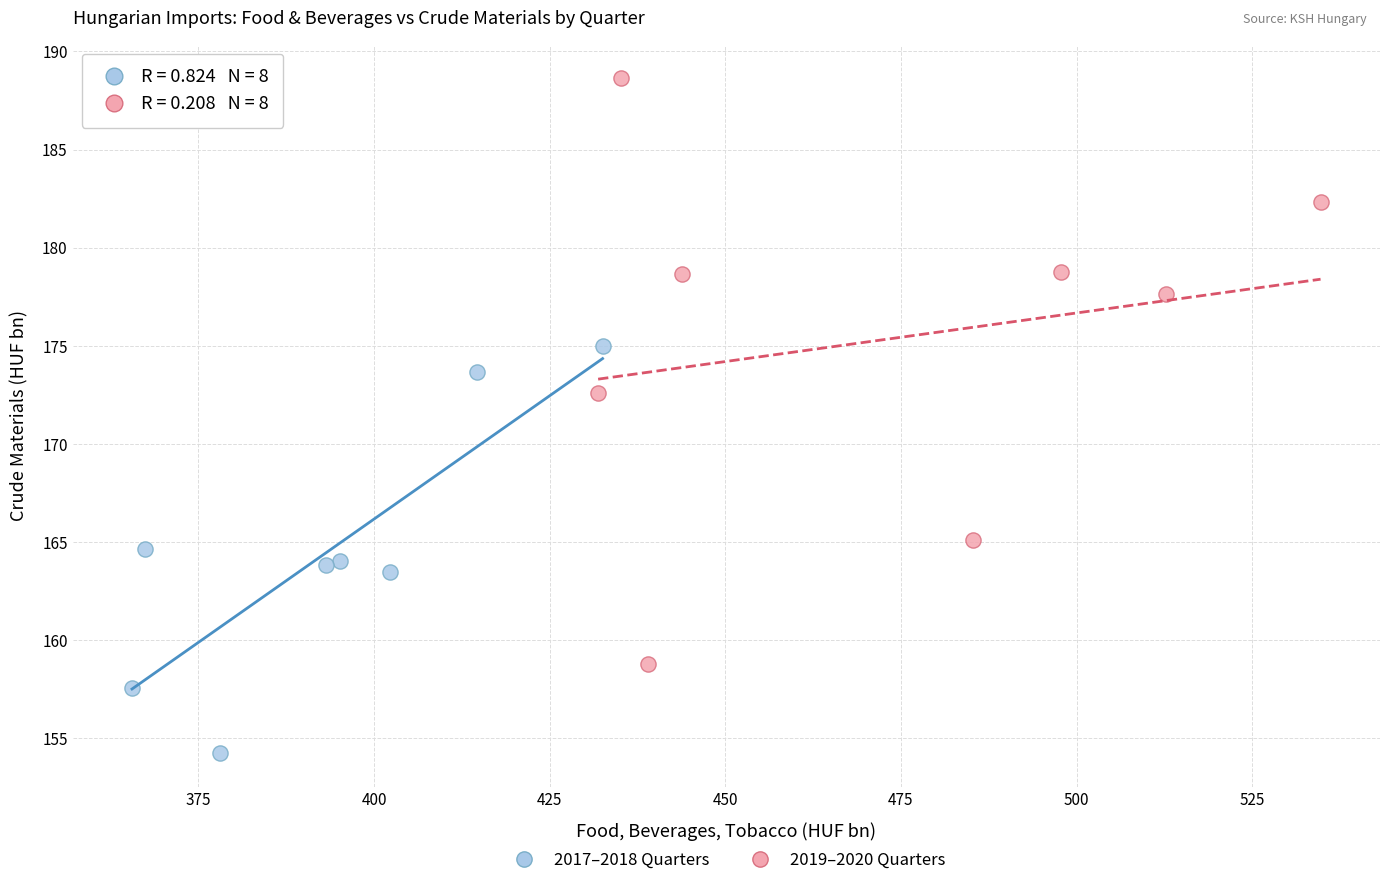

Which series reaches the maximum Y coordinate?

2019–2020 Quarters